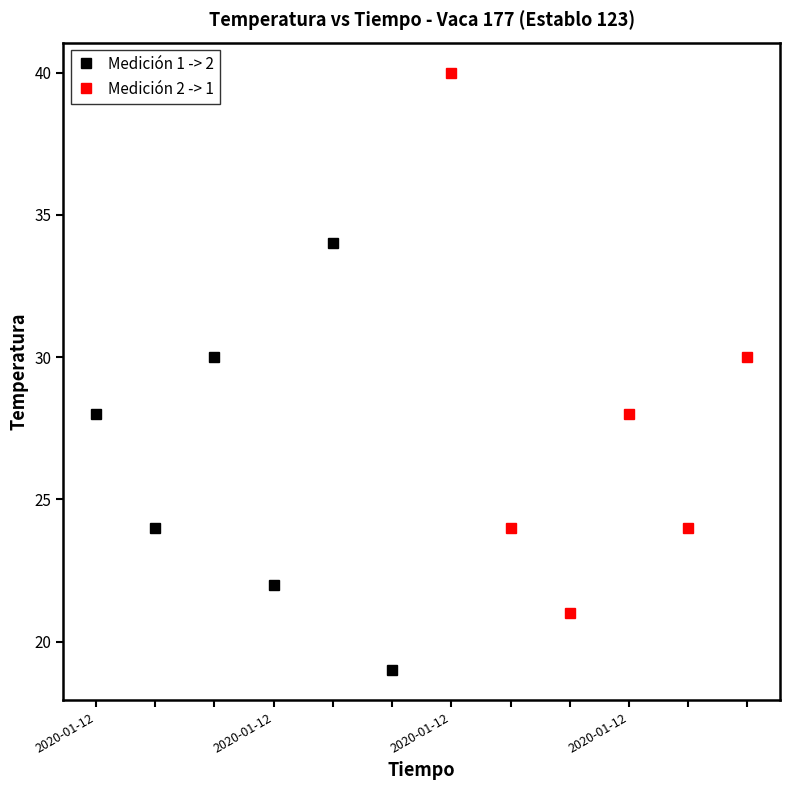

How many intersections are there between Medición 1 -> 2 and Medición 2 -> 1?

3